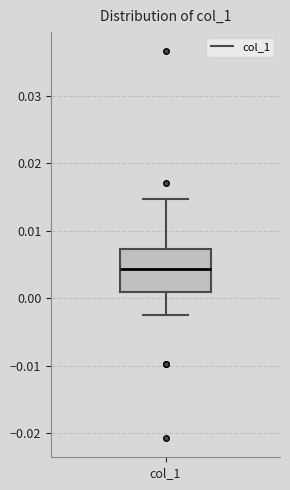

Where does the upper whisker of the box for col_1 end on the y-axis? The values are not printed on the chart, so give them approximately, as read against the axis.

0.015